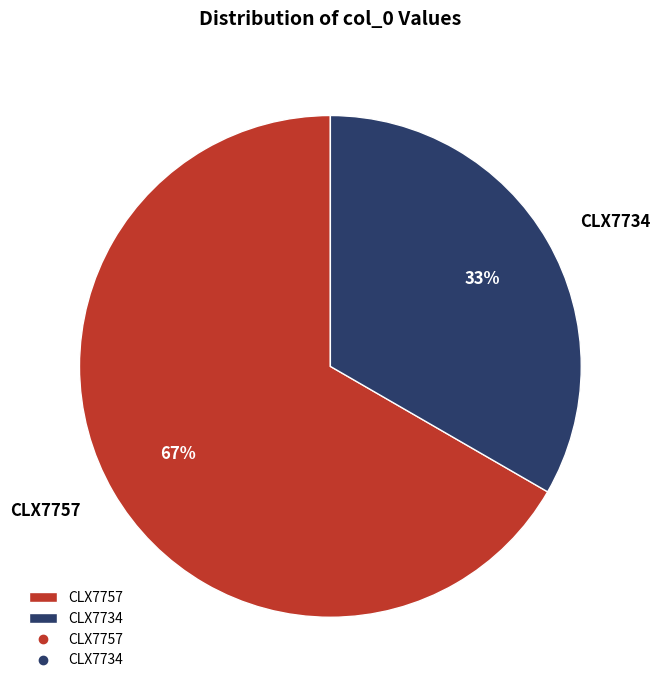

Does CLX7757 account for over 50% of the chart?

Yes